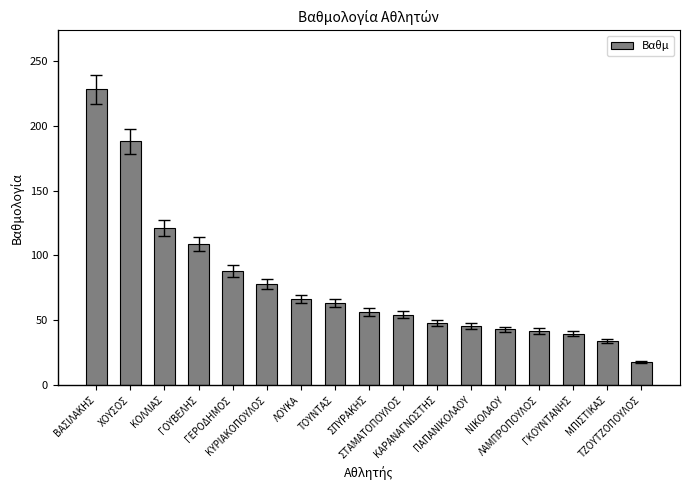

Between ΤΖΟΥΤΖΟΠΟΥΛΟΣ and ΛΟΥΚΑ, which is larger?

ΛΟΥΚΑ